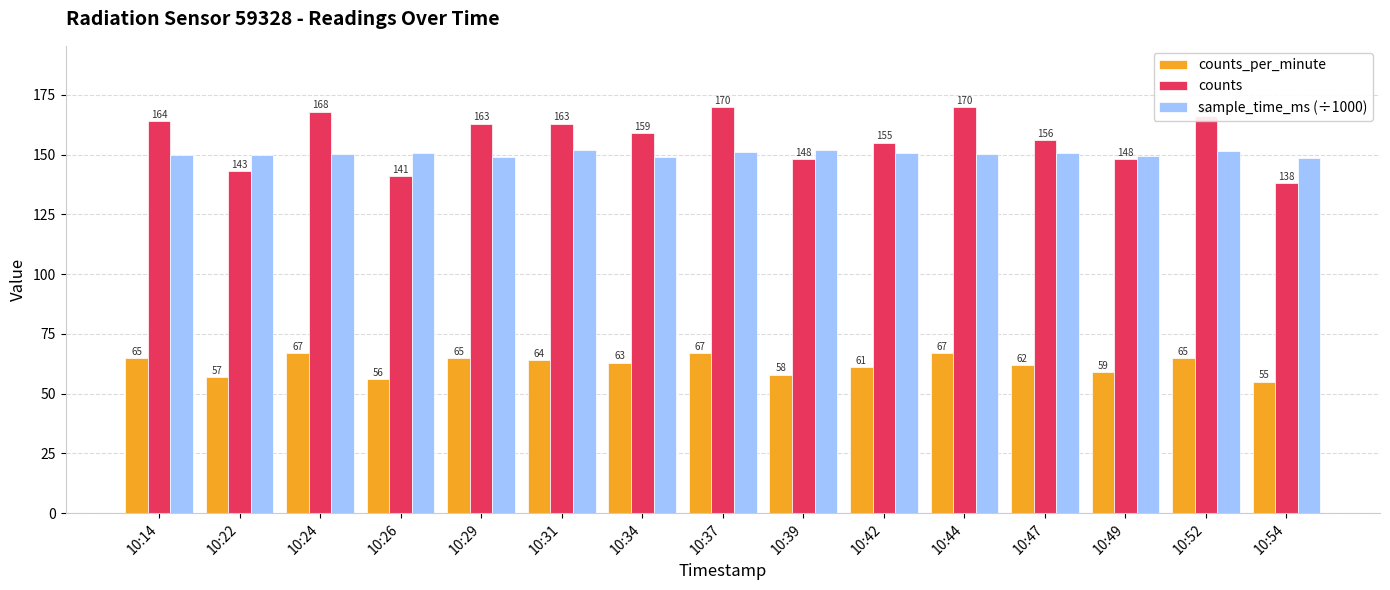

What is the difference between the counts values at 10:37 and 10:29?

7.0